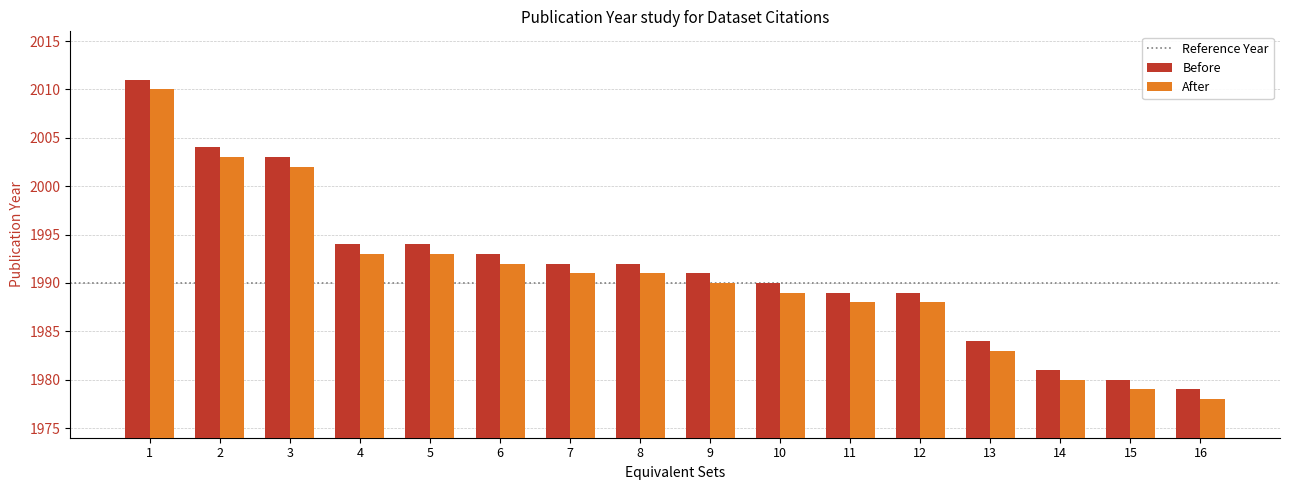

Rank the series by their maximum value, from highest to lowest.

Before, After